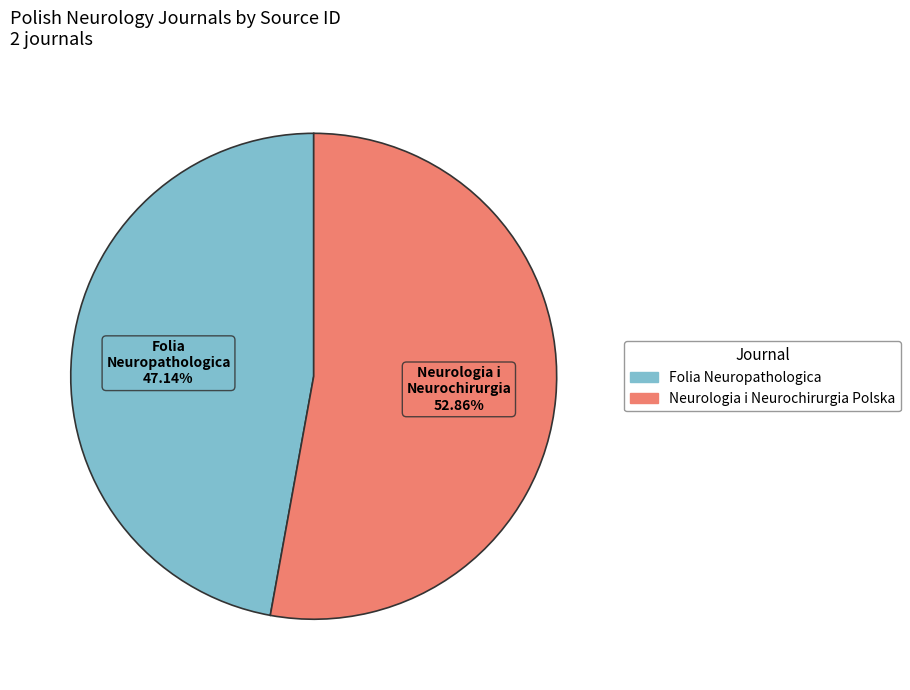

Rank the categories by value from highest to lowest.

Neurologia i Neurochirurgia Polska, Folia Neuropathologica